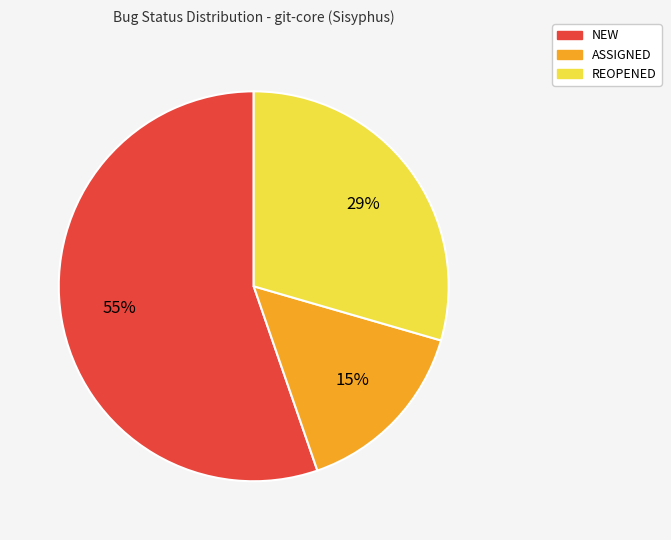

Does any single category account for the majority?

Yes